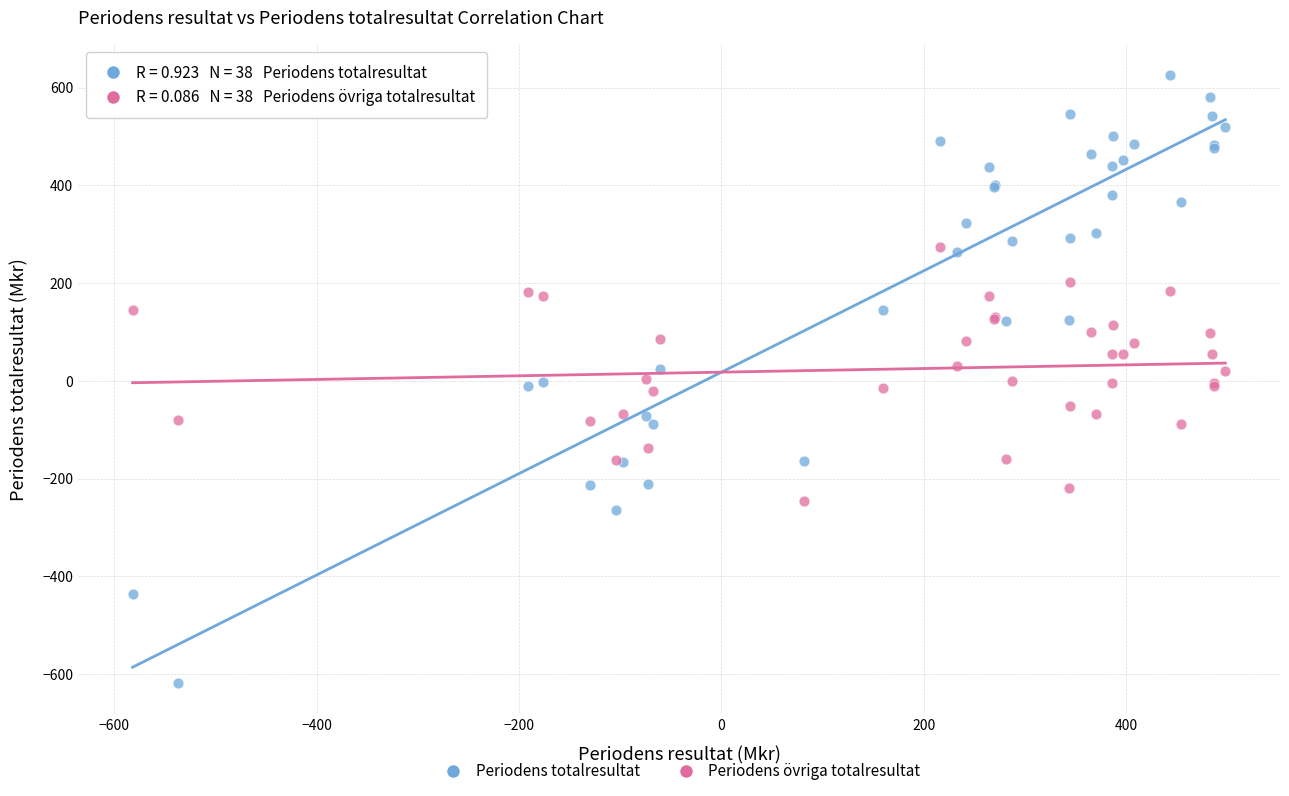

What are all the series names shown in the legend?

Periodens totalresultat, Periodens övriga totalresultat